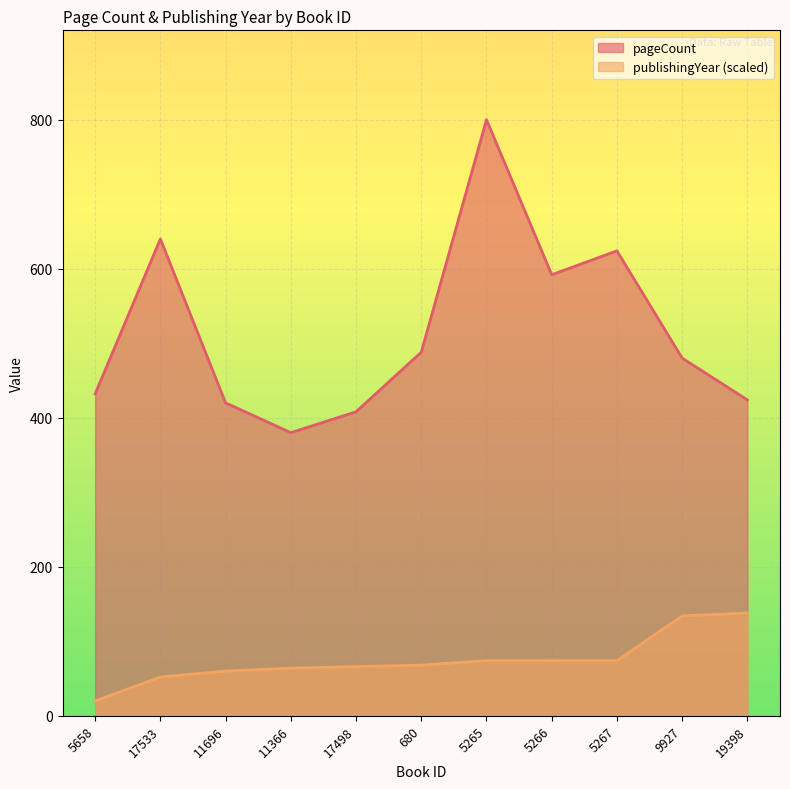

At which category is the sum across all series the highest?

5265